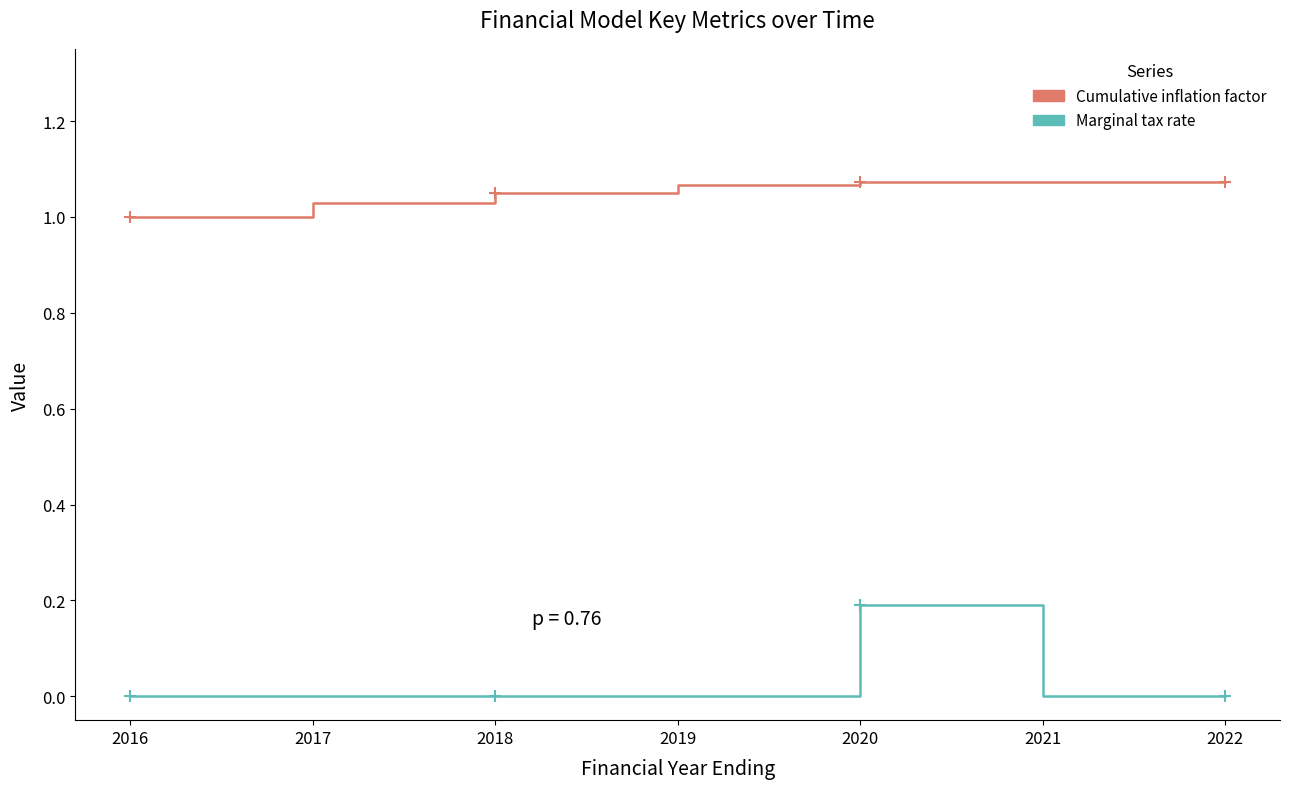

How many categories are shown in the chart?

7